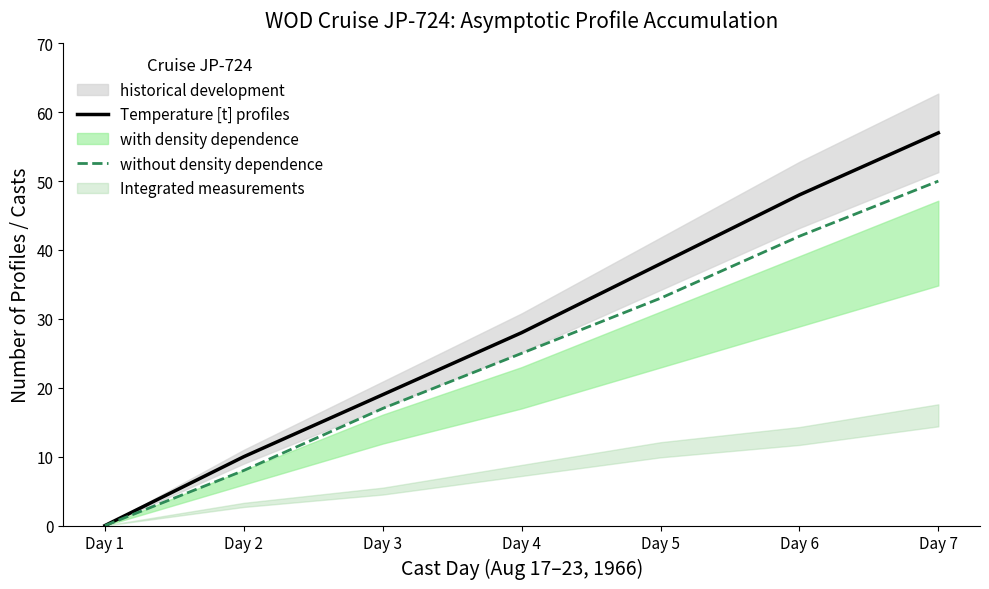

True or false: Temperature [t] profiles and without density dependence intersect in this chart.

False